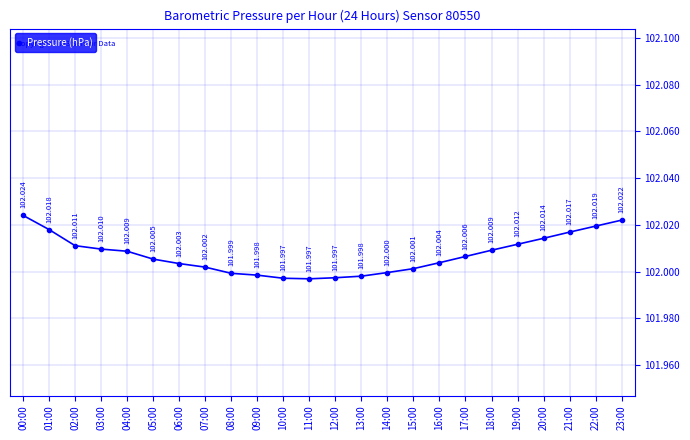

At which category does the chart reach its peak across all series?

00:00